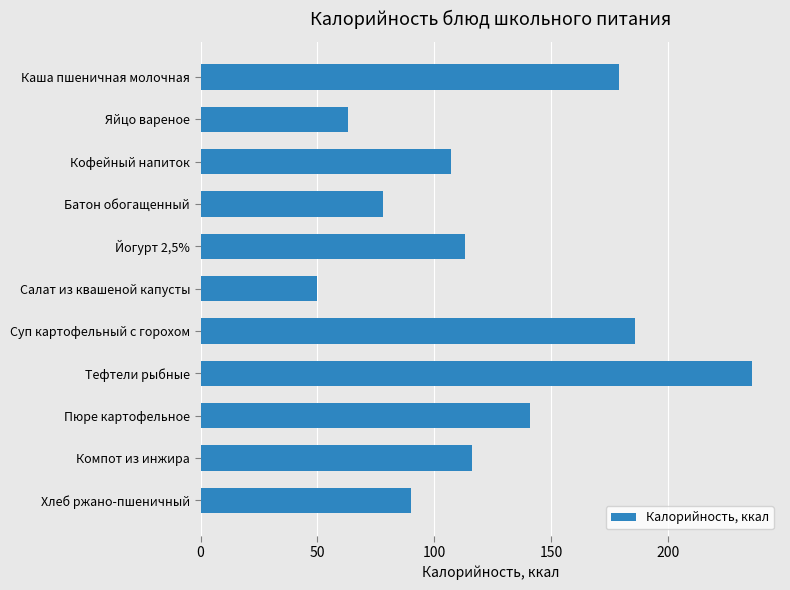

Which category has the highest value across all series?

Тефтели рыбные